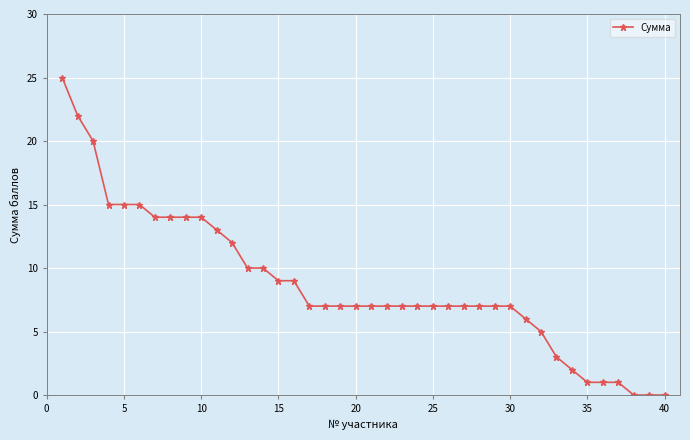

How many lines are shown in the chart?

1